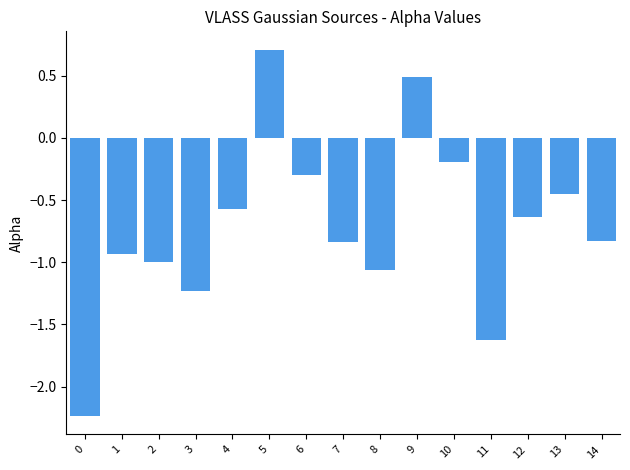

What is the change in value from 0 to 3?

+1.0